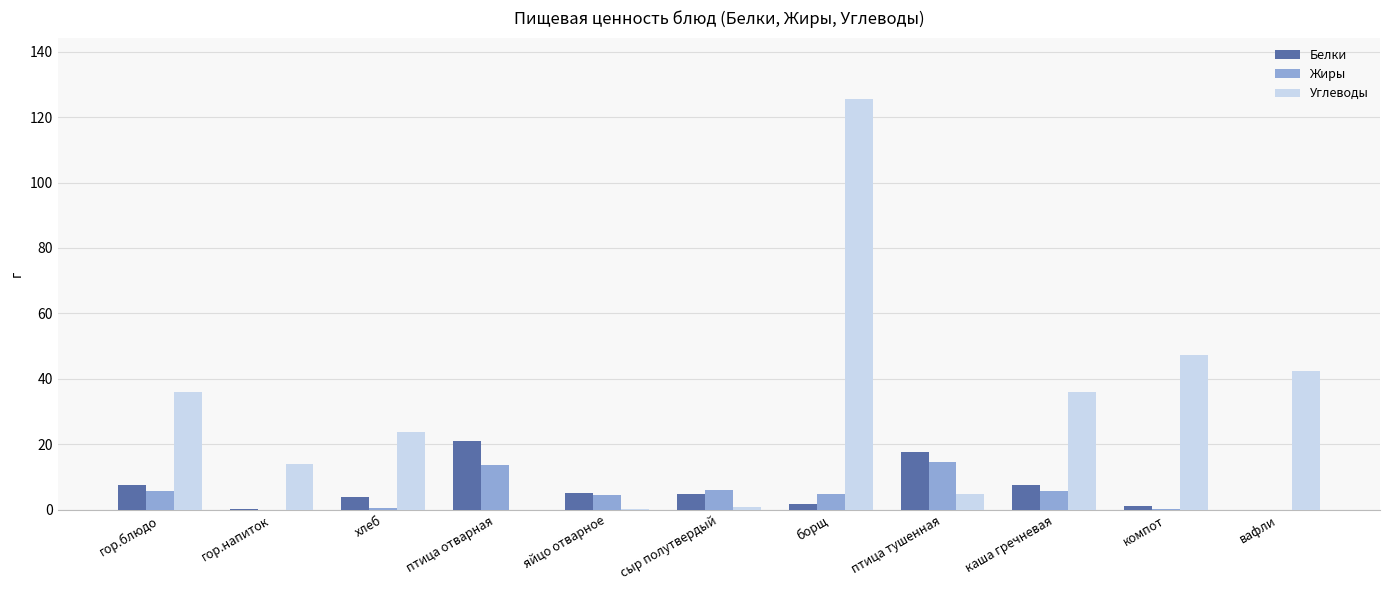

How many groups of bars are there?

11